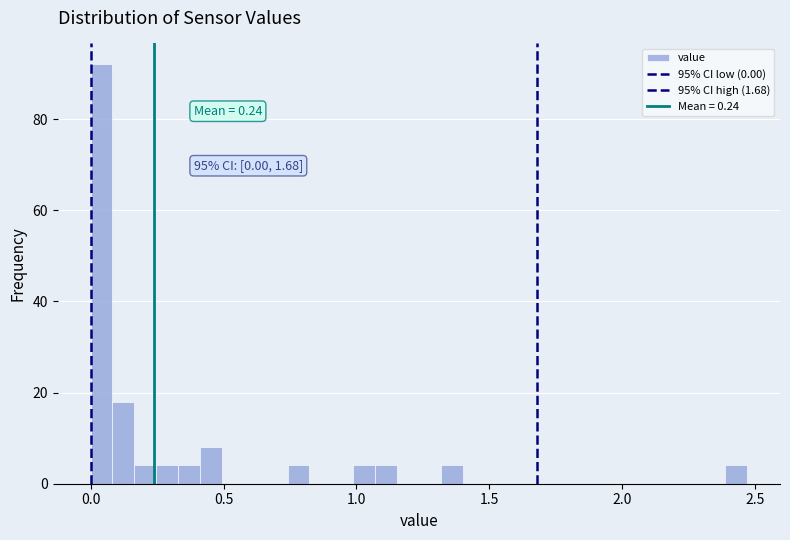

Around what value on the x-axis is the tallest bar? Give the approximate position of its centre, as read against the axis.

0.05